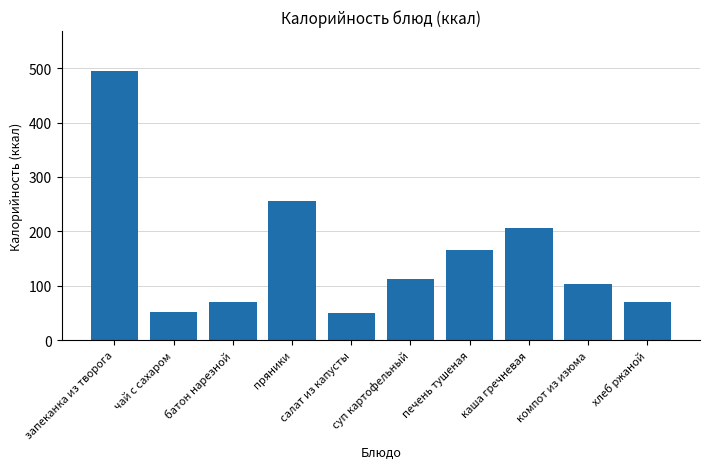

What is the label of the 5th bar from the right?

суп картофельный